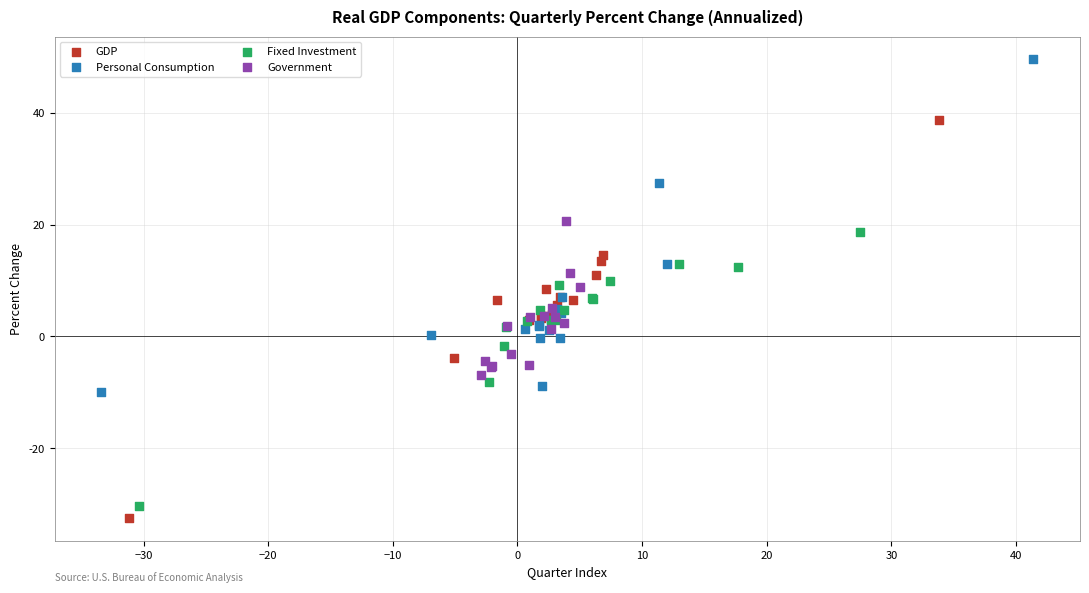

Which series has the widest spread of Y values?

GDP